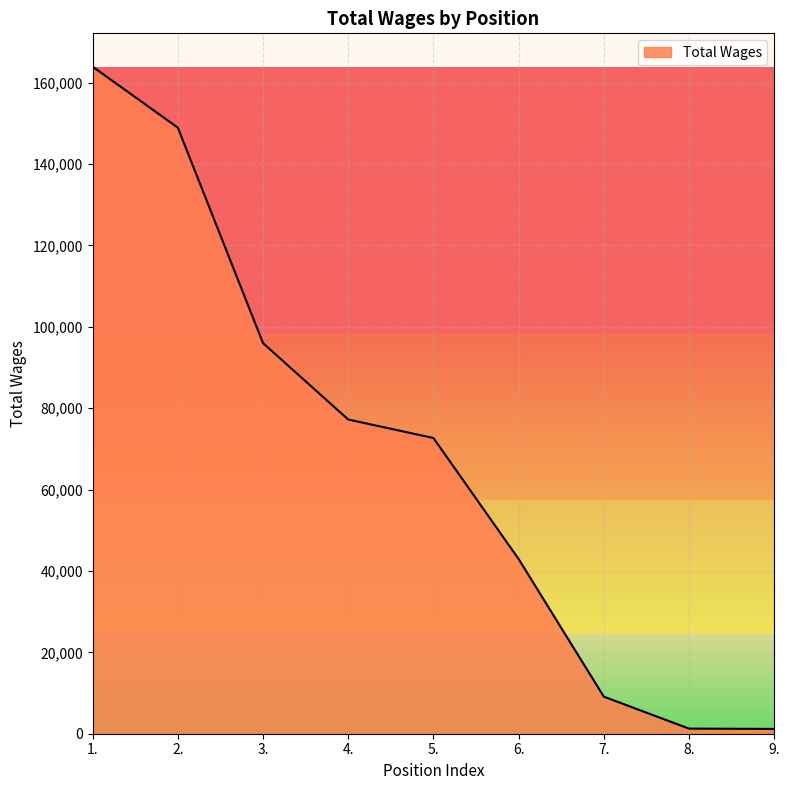

Is it true that the value at 5. is 120275?

False